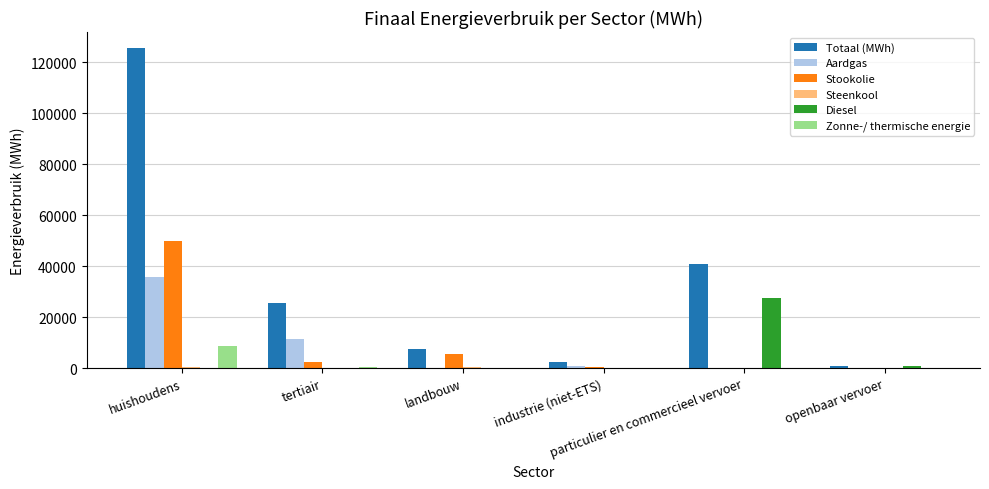

Which series has the largest total across all categories?

Totaal (MWh)